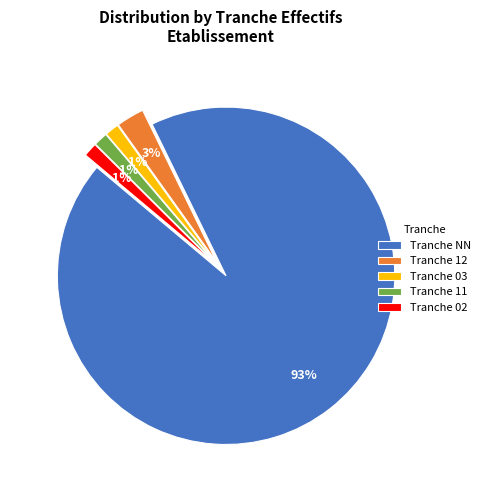

Combined, do Tranche NN and Tranche 11 account for over 50%?

Yes